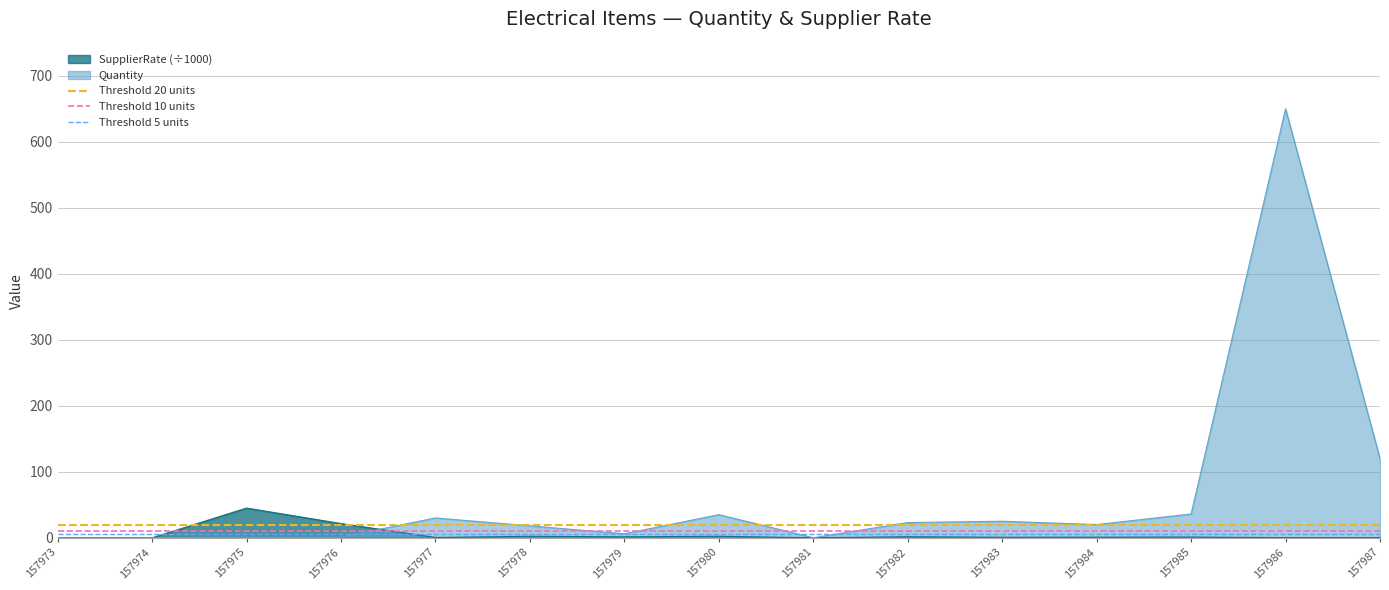

True or false: SupplierRate (÷1000) has a value of 0.9 at 157984.

True